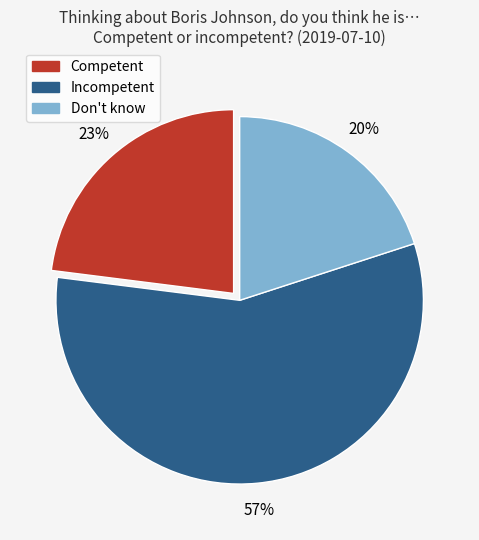

To the nearest percent, what portion does Don't know represent?

20%